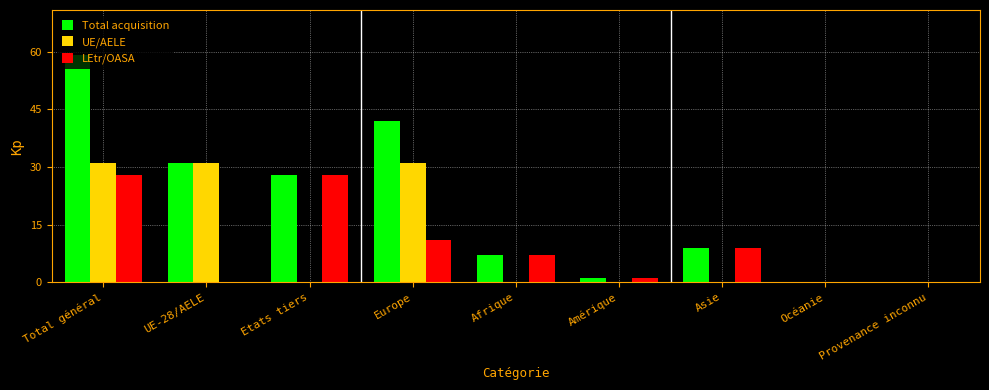

At which label does Total acquisition reach its peak?

Total général